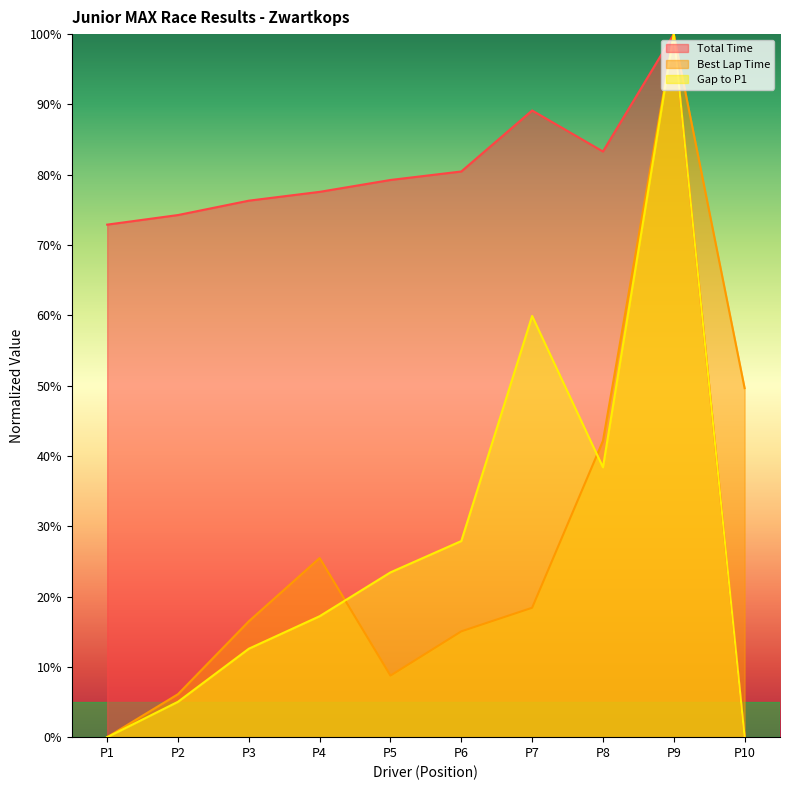

List the labels in order of Total Time value, smallest first.

P10, P1, P2, P3, P4, P5, P6, P8, P7, P9